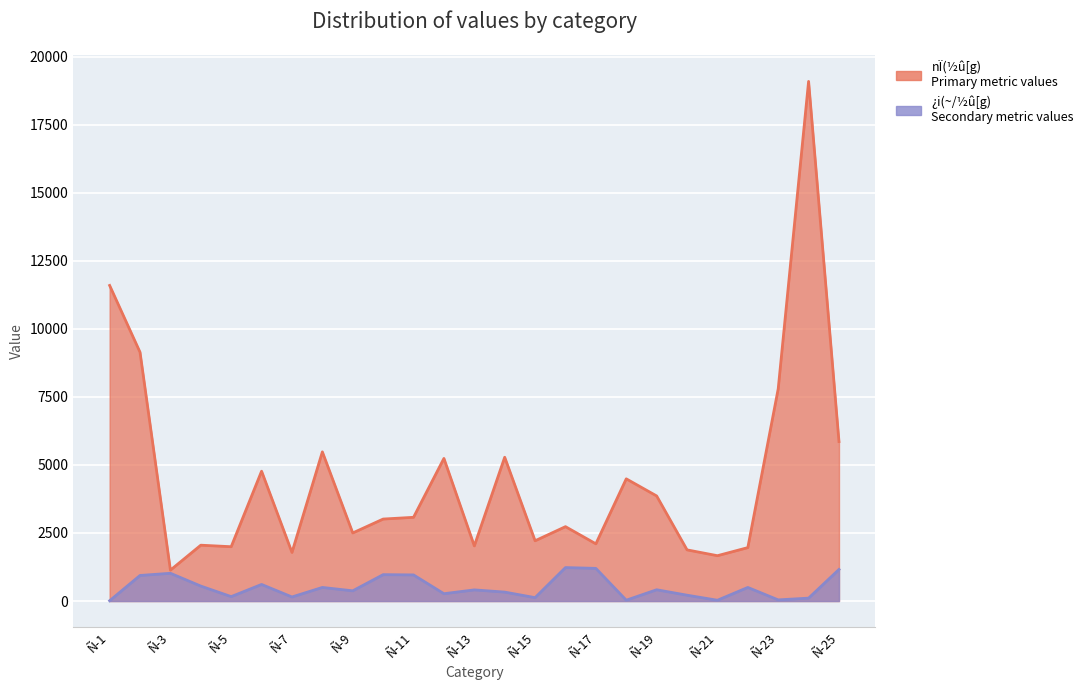

Which category has the lowest value across all series?

Ñ-1